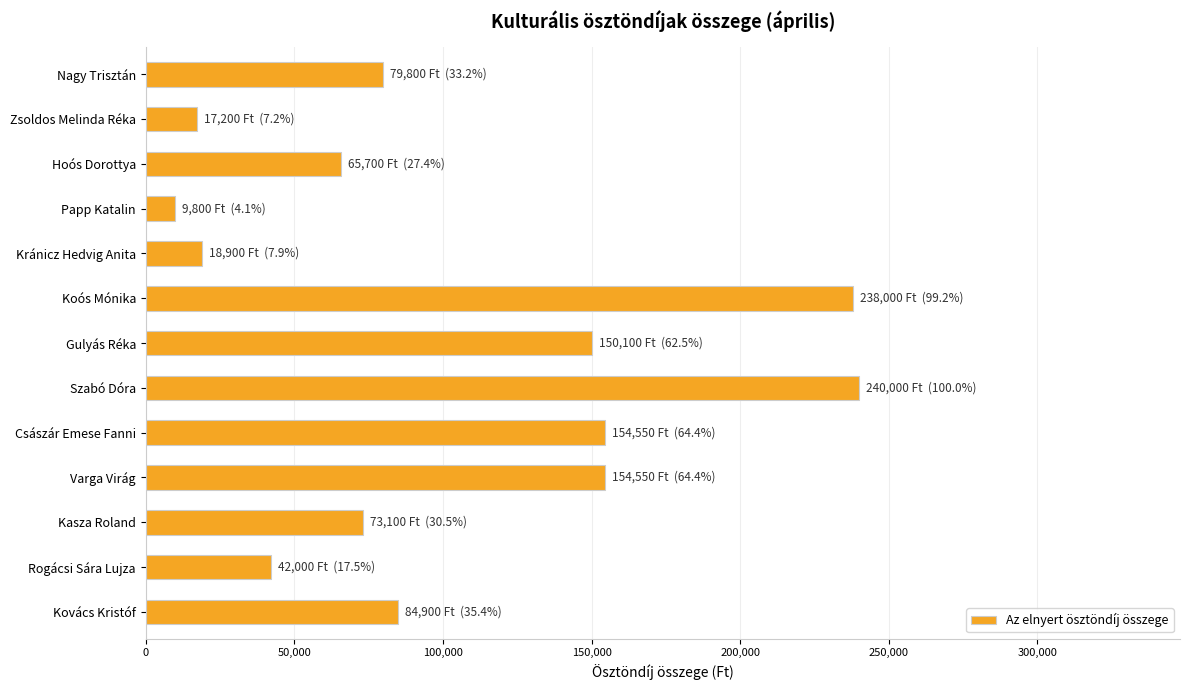

What is the difference between the second highest and second lowest values?

220800